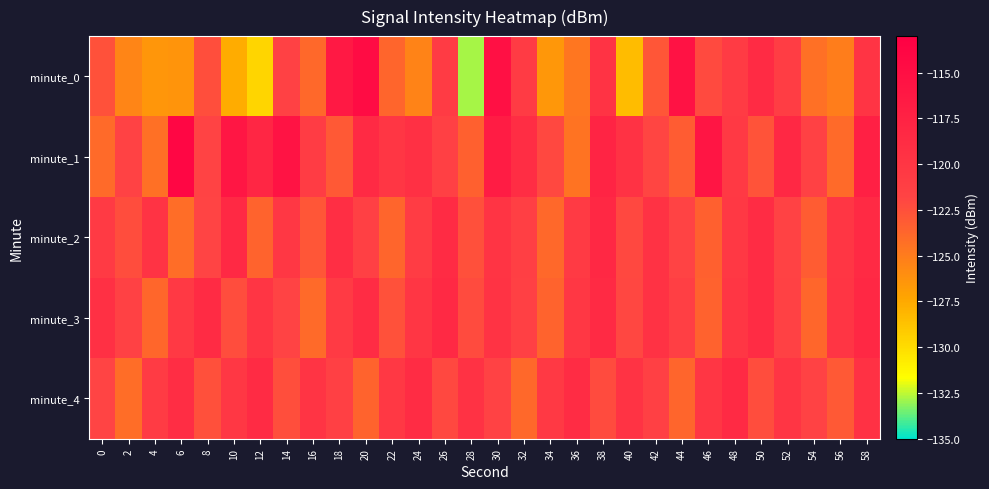

Which series has the largest total across all categories?

minute_1